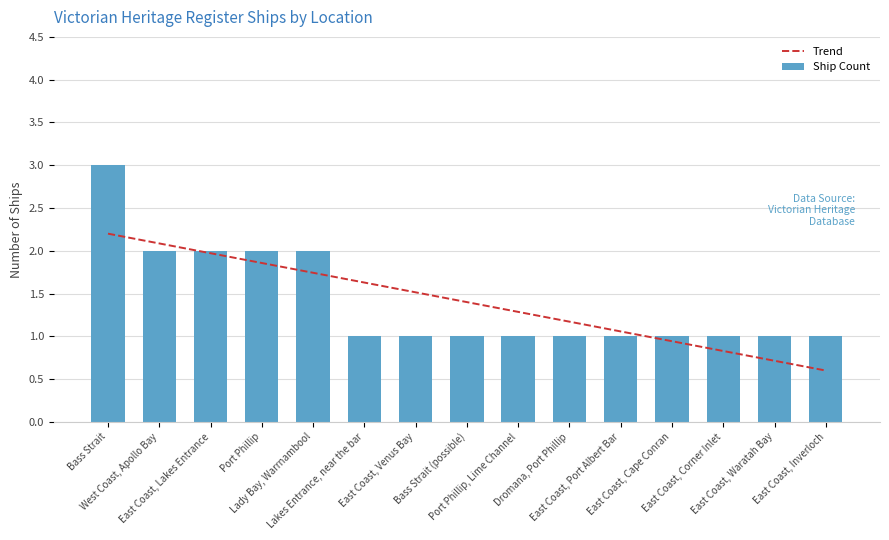

List the labels in order of Trend value, smallest first.

East Coast, Inverloch, East Coast, Waratah Bay, East Coast, Corner Inlet, East Coast, Cape Conran, East Coast, Port Albert Bar, Dromana, Port Phillip, Port Phillip, Lime Channel, Bass Strait (possible), East Coast, Venus Bay, Lakes Entrance, near the bar, Lady Bay, Warrnambool, Port Phillip, East Coast, Lakes Entrance, West Coast, Apollo Bay, Bass Strait